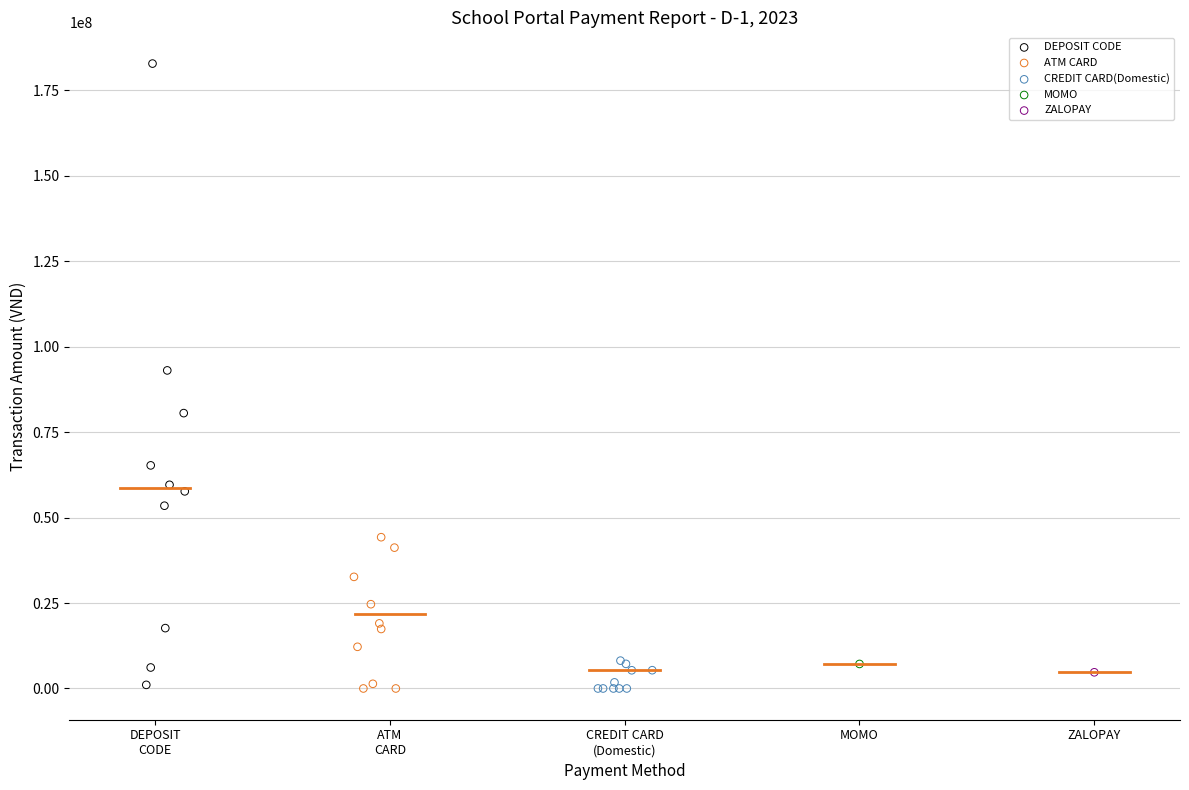

What are all the series names shown in the legend?

DEPOSIT CODE, ATM CARD, CREDIT CARD(Domestic), MOMO, ZALOPAY